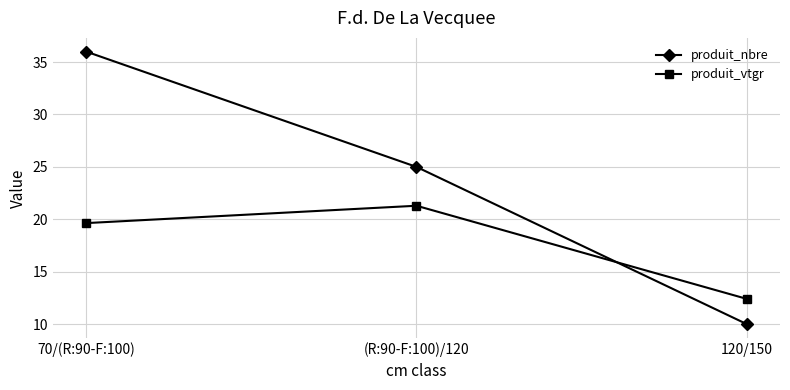

What is the total value across all series at 70/(R:90-F:100)?

55.6